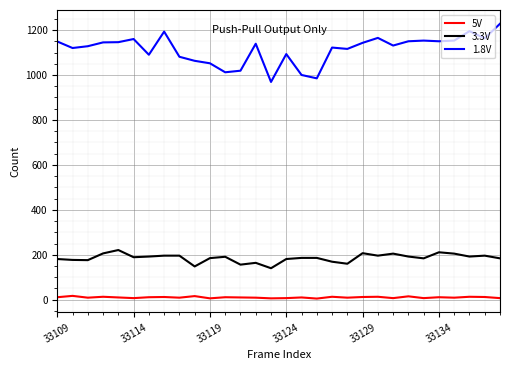

Does the chart have visible grid lines?

Yes